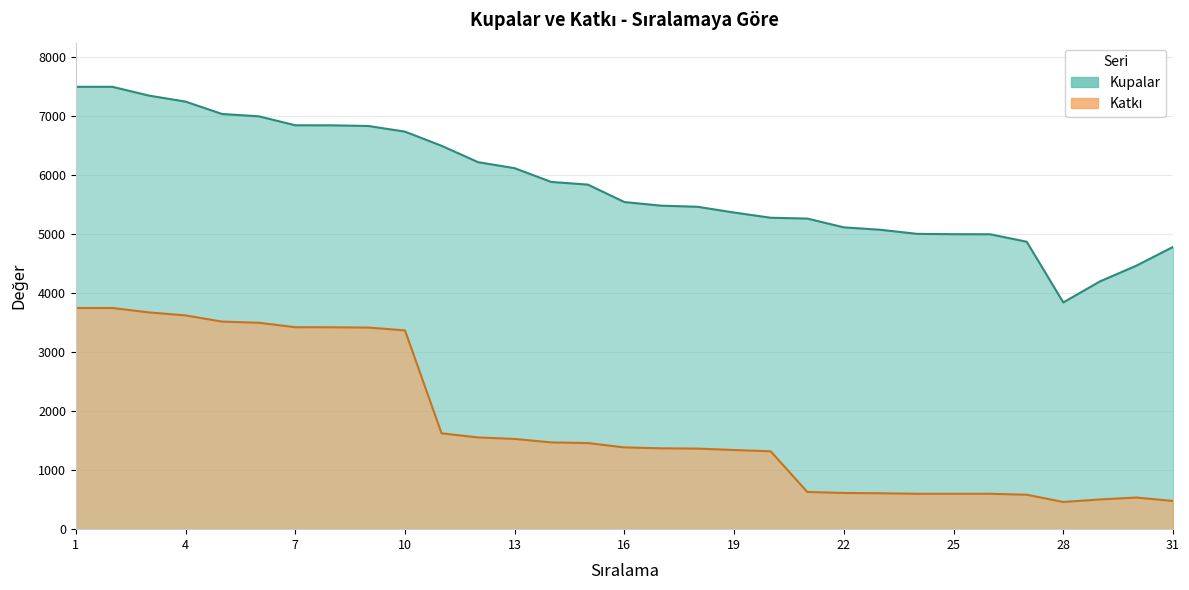

True or false: Katkı and Kupalar cross at least once.

False